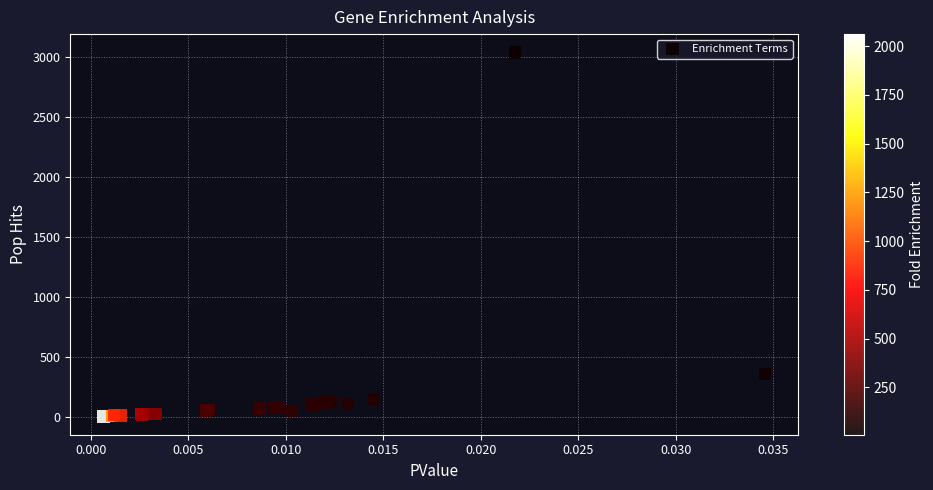

What Y value in the scatter plot is closest to 1521?

359